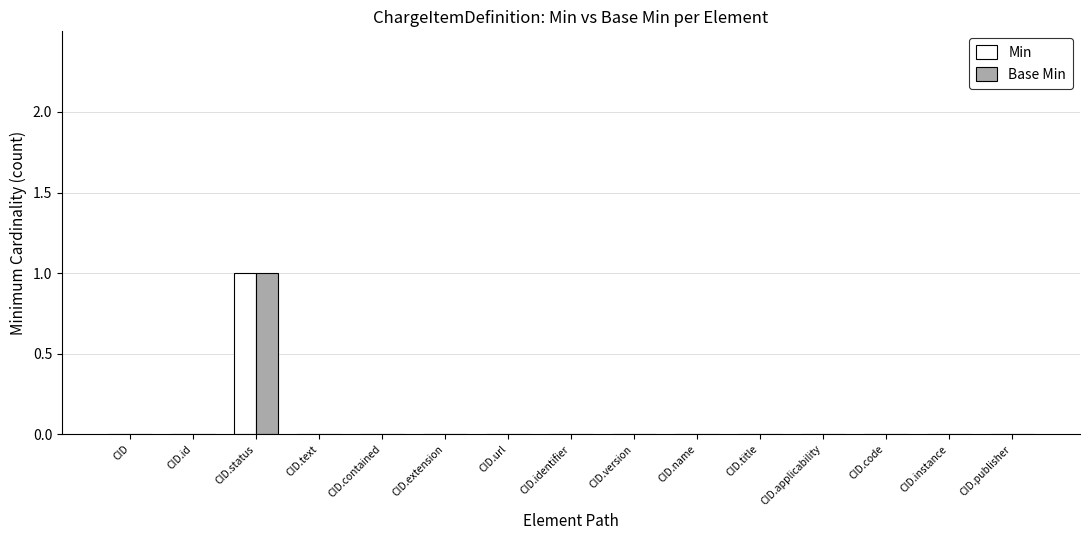

Is the value of Min at CID.status greater than the value of Base Min at CID.identifier?

Yes